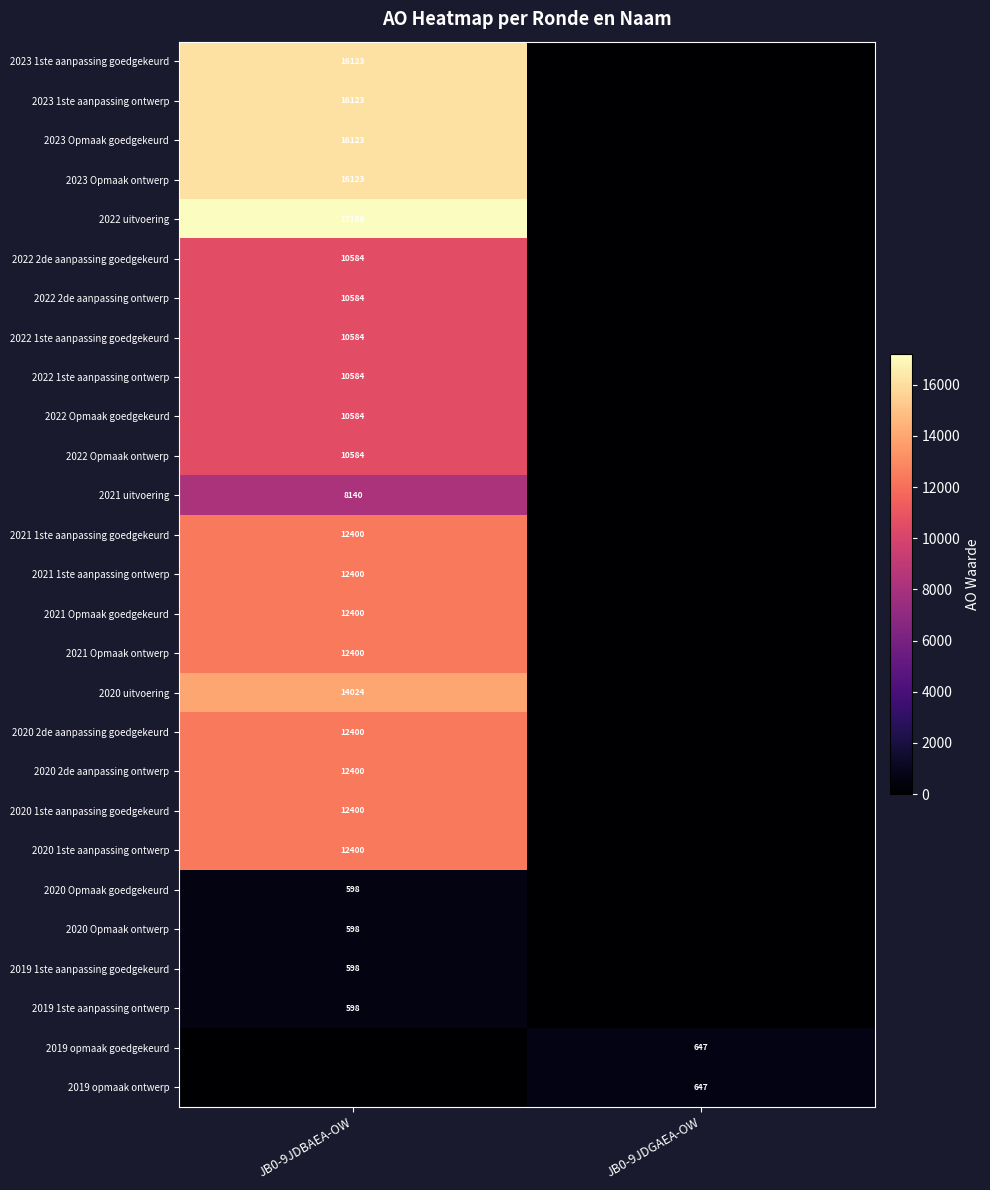

The 2022 uitvoering series shows 5381 at JB0-9JDBAEA-OW. True or false?

False